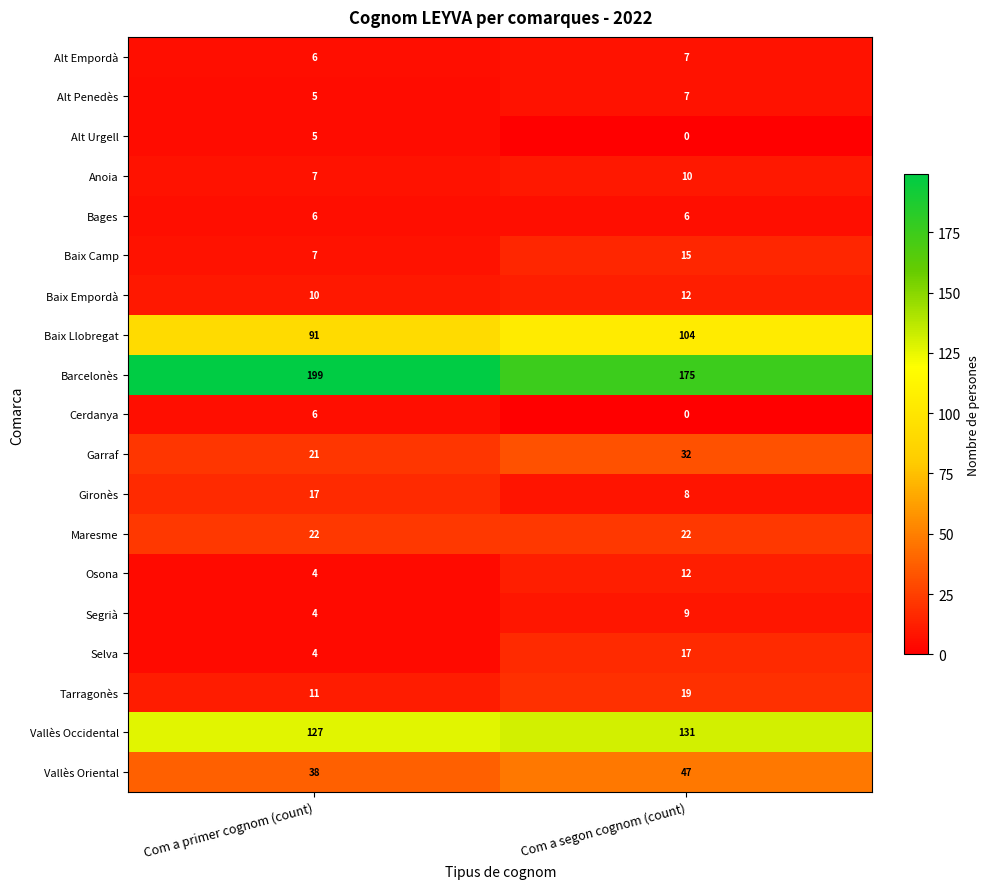

Read the Baix Camp value at Com a primer cognom (count).

7